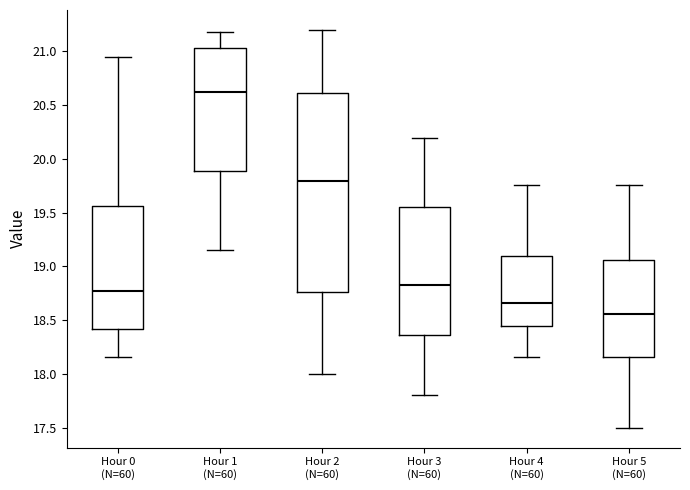

Reading left to right, read every box against the y-axis: the position of its median line, the range the box covers, and the ends of its whiskers. The values are not printed on the chart, so give them approximately, as read against the axis.

Hour 0 (N=60): median 18.80, box 18.40 to 19.55, whiskers 18.15 to 20.95
Hour 1 (N=60): median 20.65, box 19.90 to 21.05, whiskers 19.15 to 21.20
Hour 2 (N=60): median 19.80, box 18.75 to 20.60, whiskers 18.00 to 21.20
Hour 3 (N=60): median 18.85, box 18.35 to 19.55, whiskers 17.80 to 20.20
Hour 4 (N=60): median 18.65, box 18.45 to 19.10, whiskers 18.15 to 19.75
Hour 5 (N=60): median 18.55, box 18.15 to 19.05, whiskers 17.50 to 19.75